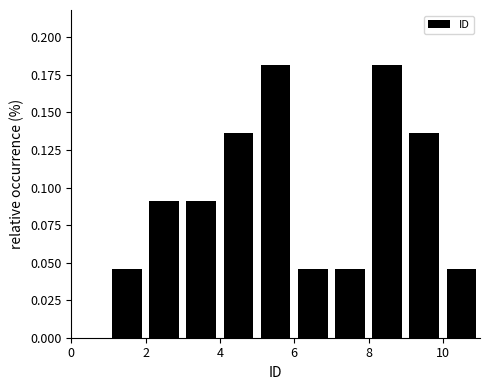

Reading left to right, list every bar in this chart as the range it spans on the x-axis followed by its height. The values are not printed on the chart, so give them approximately, as read against the axis.

1 to 2: 0.045
2 to 3: 0.090
3 to 4: 0.090
4 to 5: 0.135
5 to 6: 0.180
6 to 7: 0.045
7 to 8: 0.045
8 to 9: 0.180
9 to 10: 0.135
10 to 11: 0.045